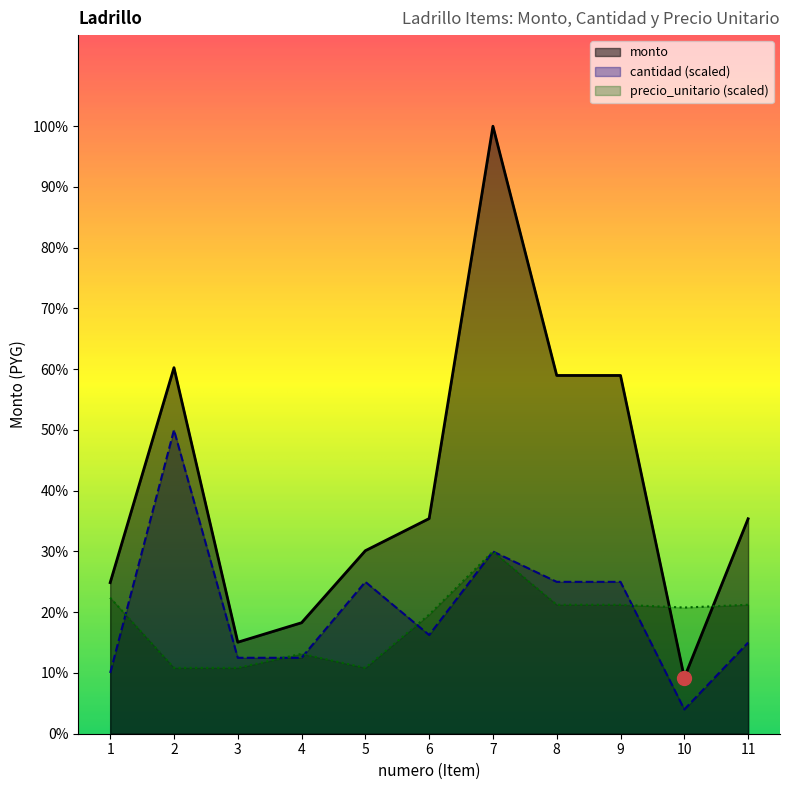

What is the difference between the highest and lowest values at 7?

1092000